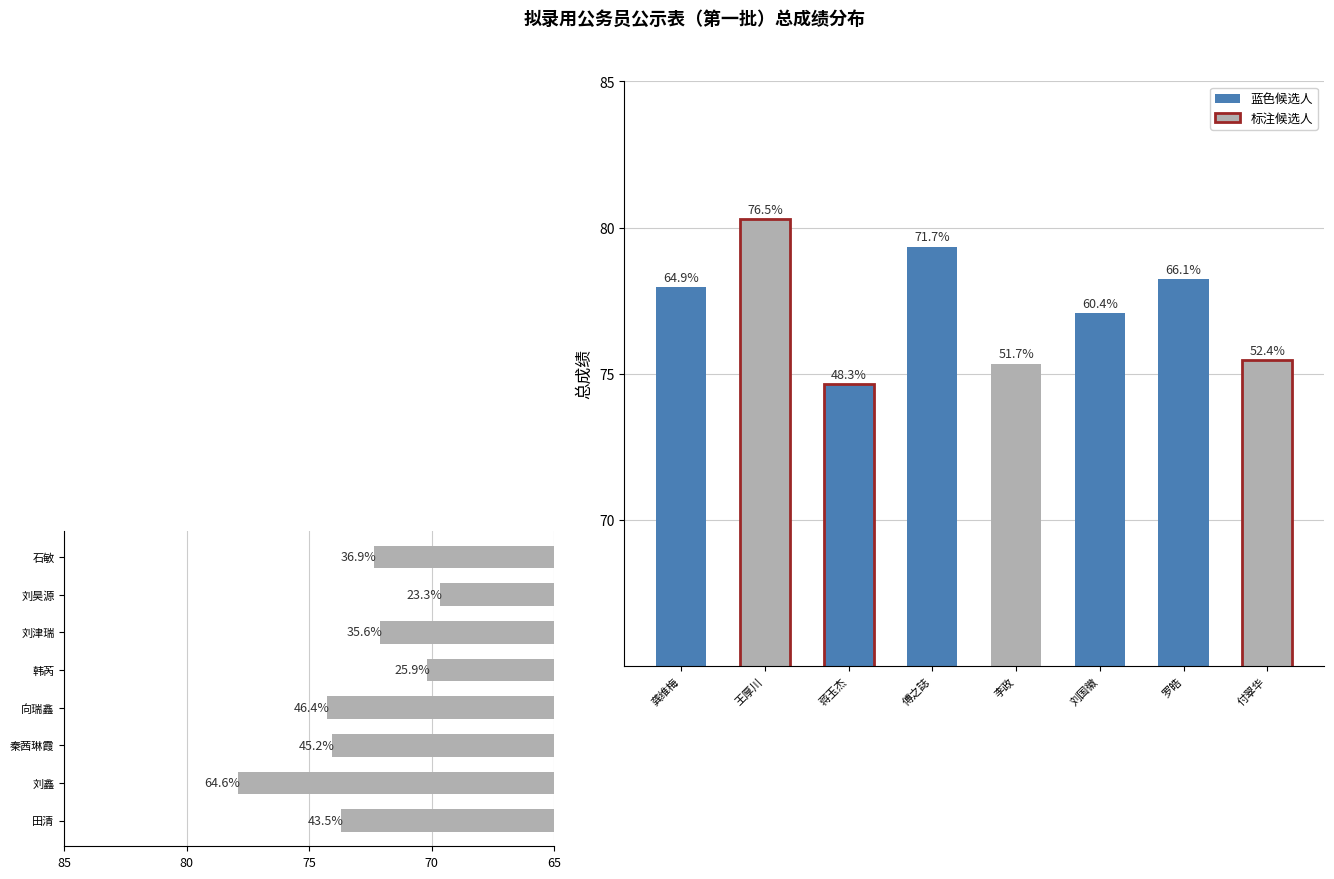

How many data points in 总成绩(后8) are above 73?

4